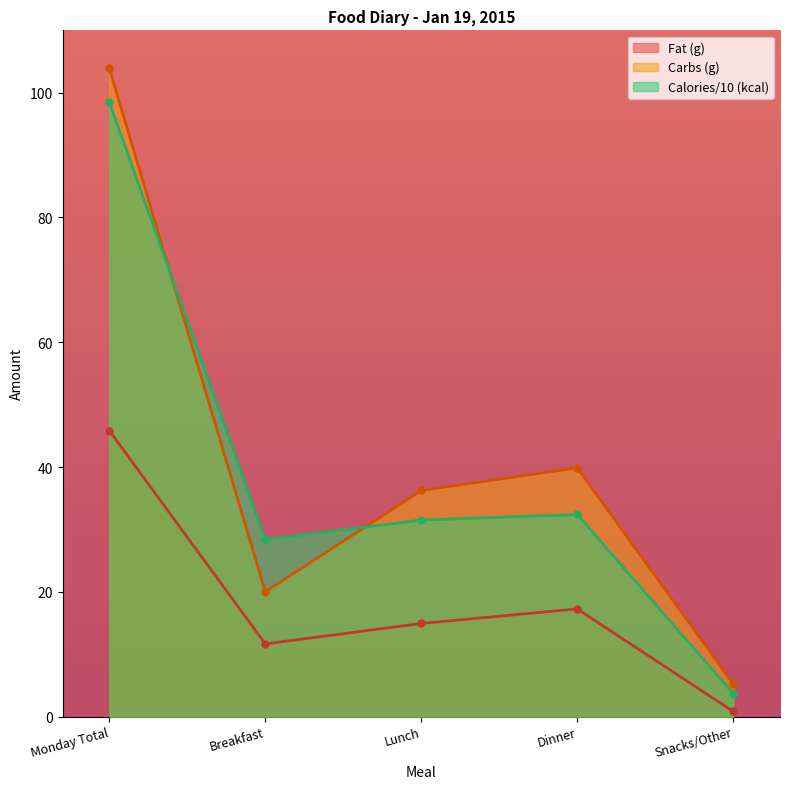

What is the sum of the Carbs (g) values at Breakfast and Monday Total?

123.9